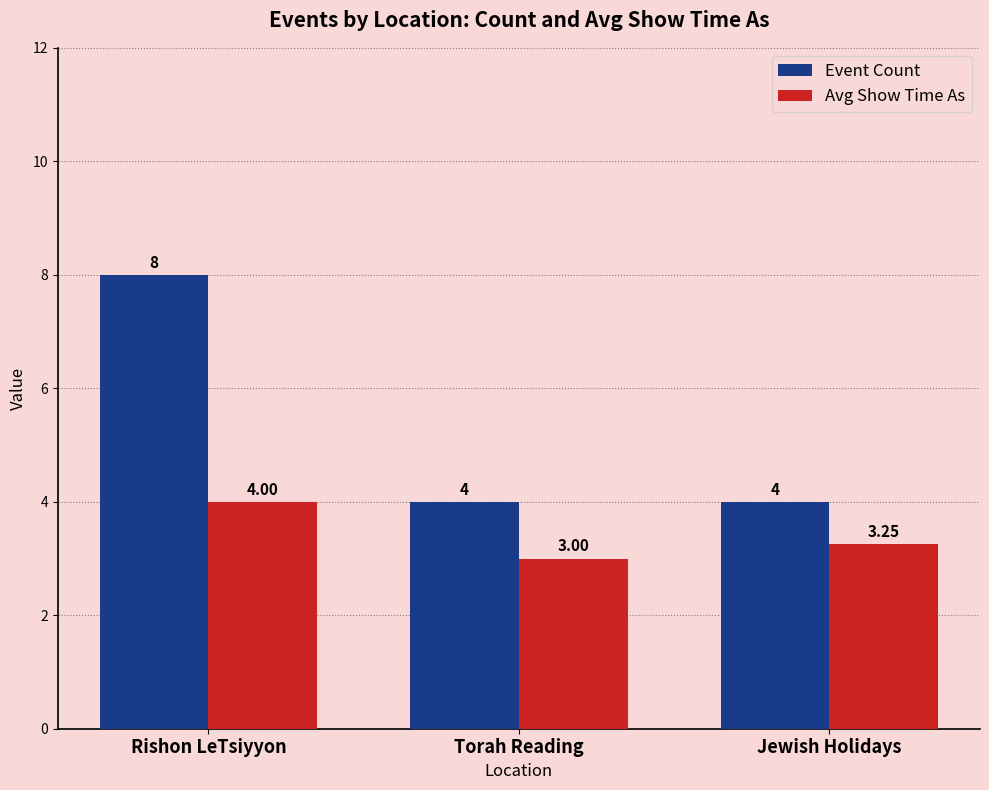

Which label corresponds to the smallest value in the chart?

Torah Reading